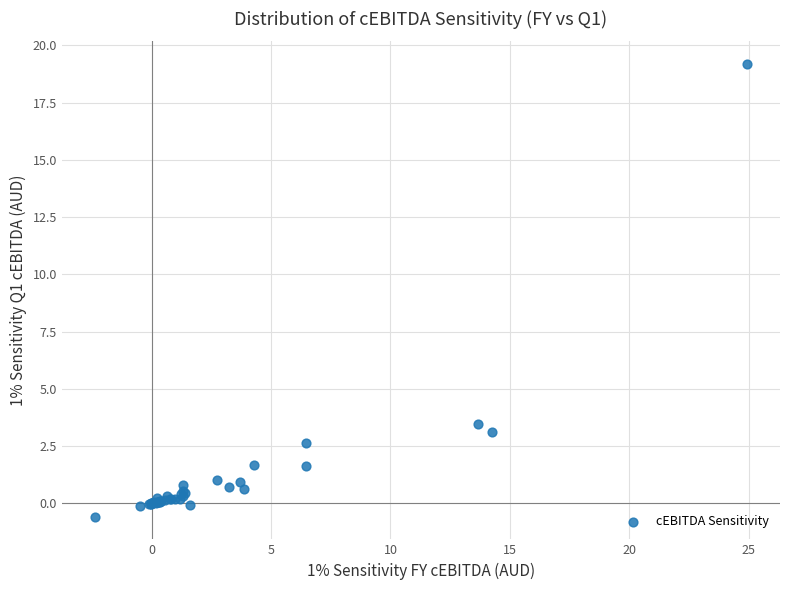

What Y value in the scatter plot is closest to 9?

3.5